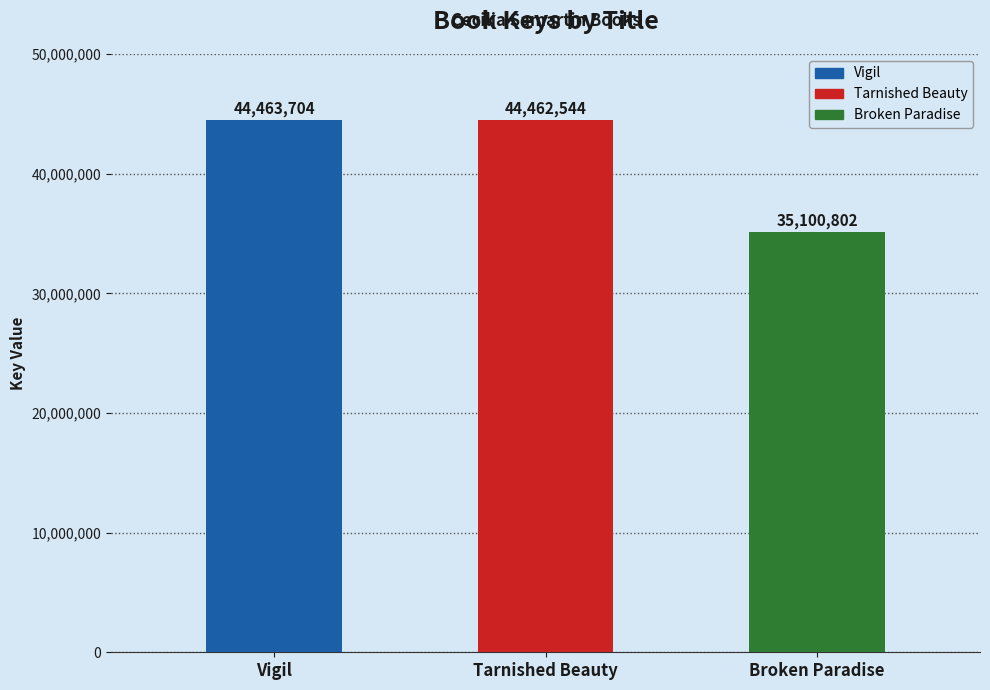

What is the label of the 1st bar from the left?

Vigil